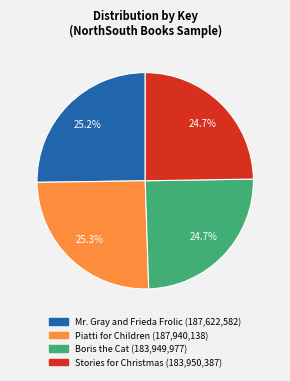

What percentage is the Mr. Gray and Frieda Frolic slice, to the nearest percent?

25%